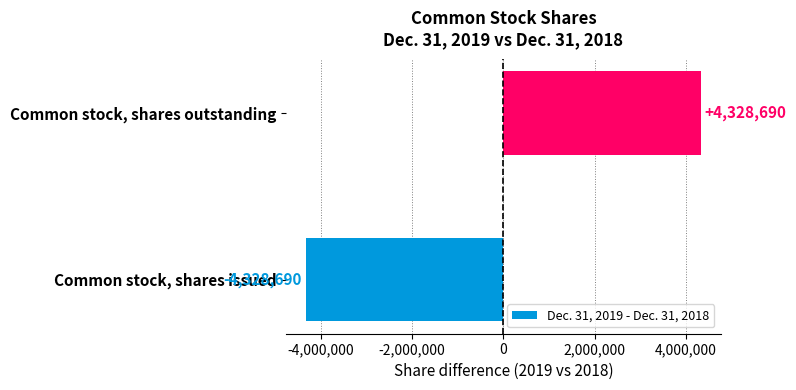

Which category has the lowest value across all series?

Common stock, shares issued